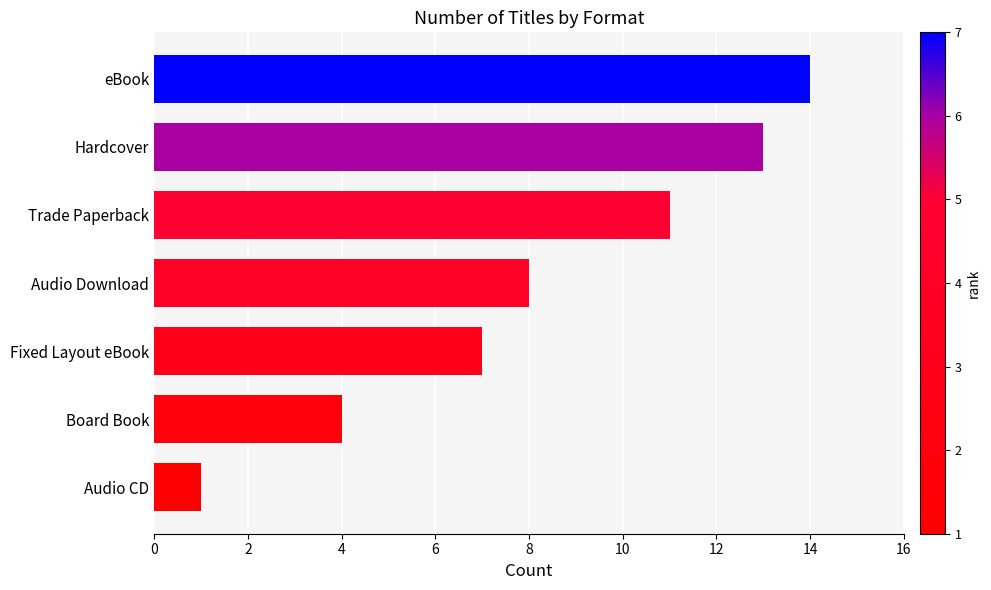

What is the difference between the maximum and minimum values?

13